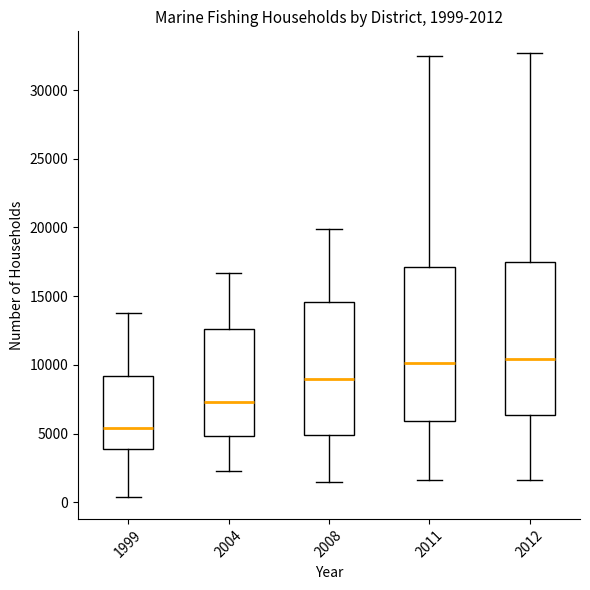

Which box has the lowest median line?

1999